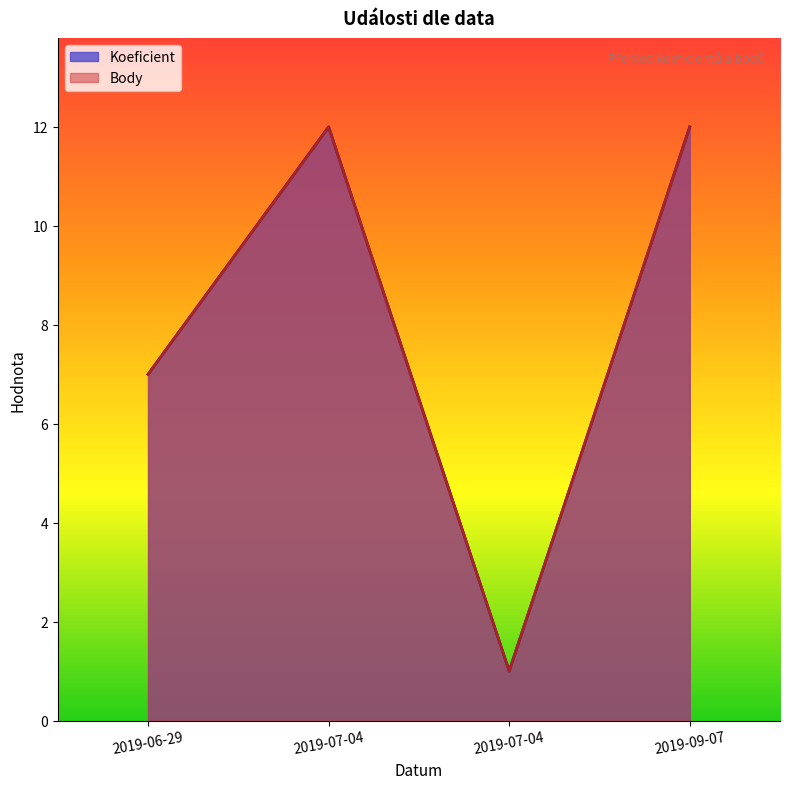

Does the chart display data point markers on the line(s)?

No